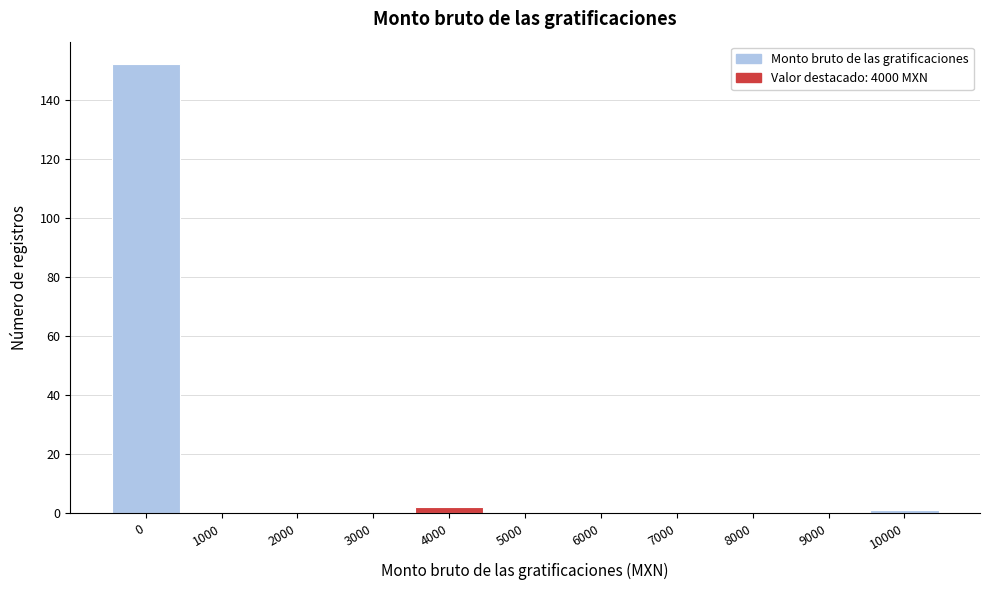

Reading left to right, transcribe all the data shown in this chart.

0=152	1000=0	2000=0	3000=0	4000=2	5000=0	6000=0	7000=0	8000=0	9000=0	10000=1